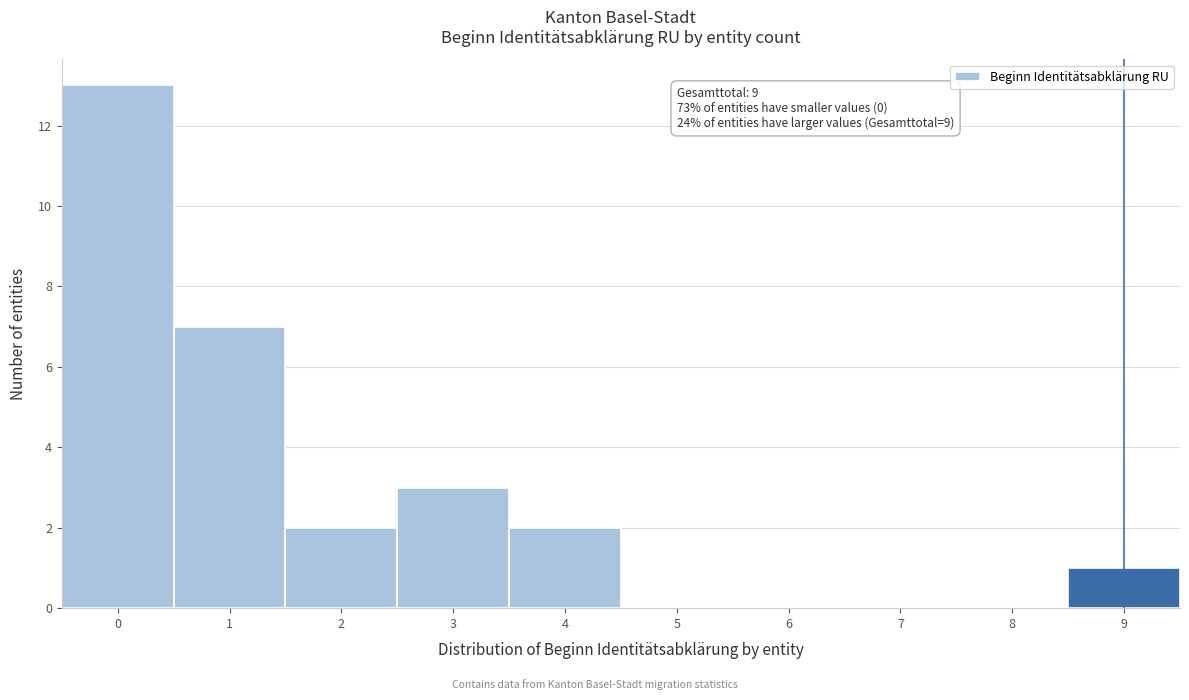

Over which range of the x-axis is the bar tallest?

-0.5 to 0.5